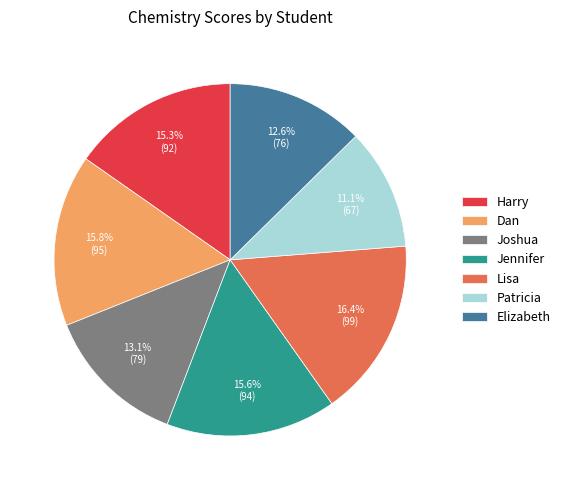

True or false: Patricia accounts for 11% of the total.

True